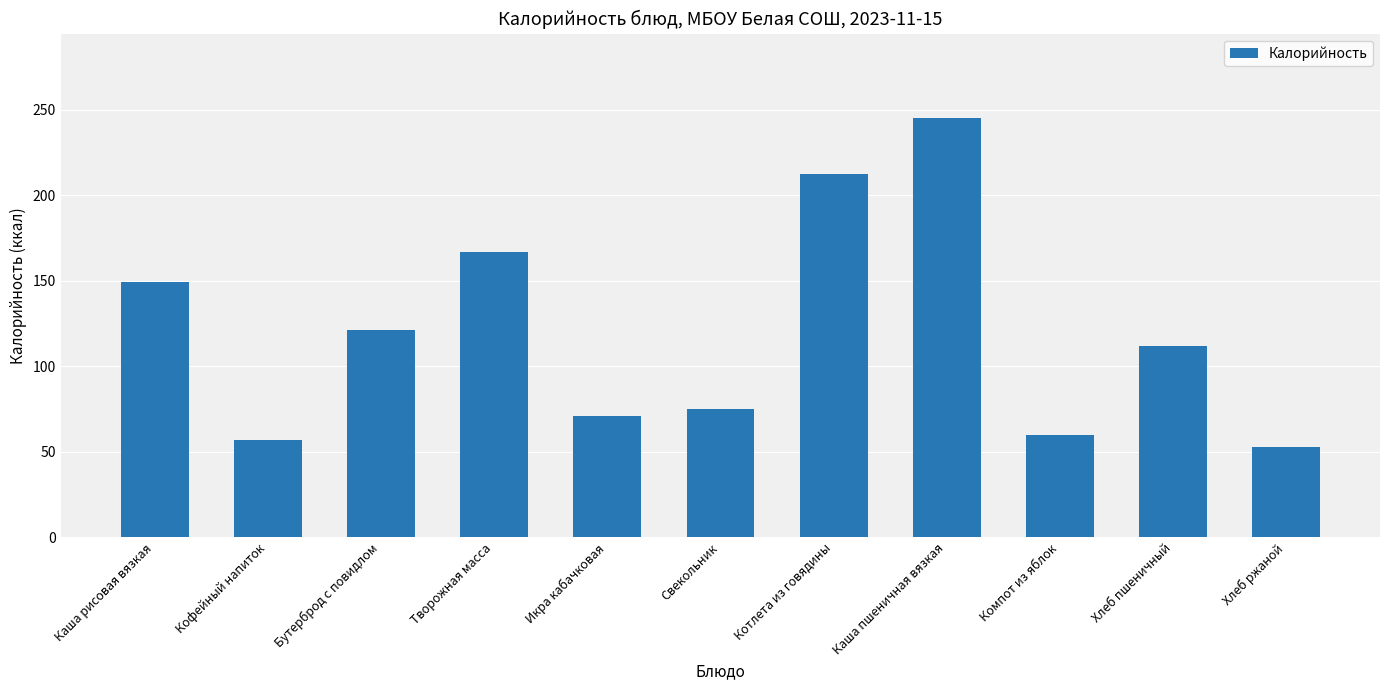

What is the maximum value shown in the chart?

245.4